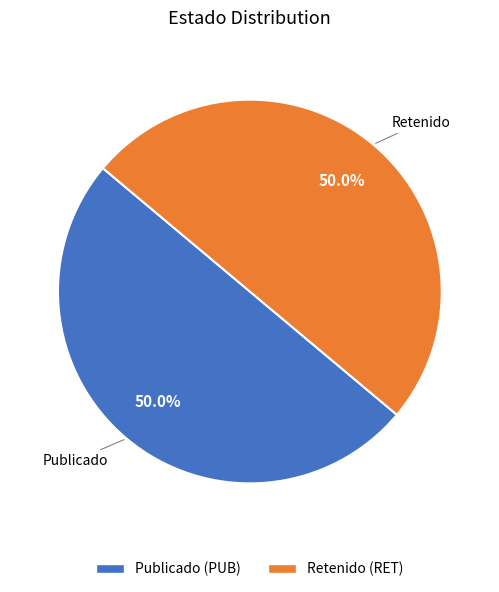

How many segments does this pie chart have?

2